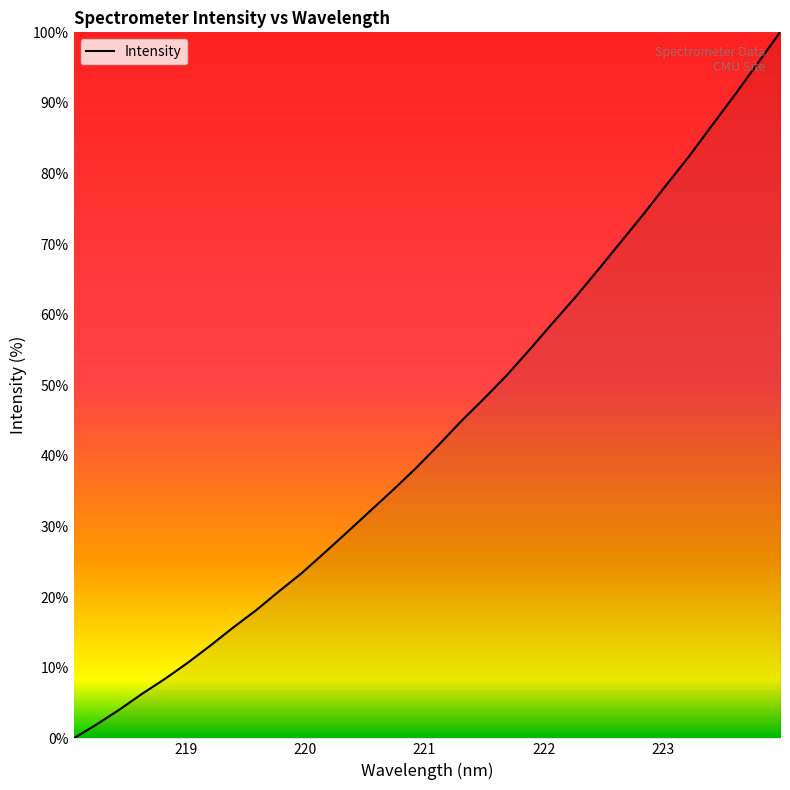

How many lines are shown in the chart?

1